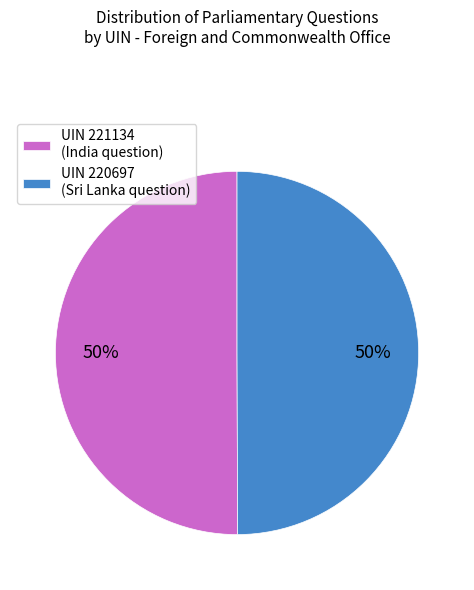

Is the sum of UIN 220697 (Sri Lanka question) and UIN 221134 (India question) greater than half?

Yes